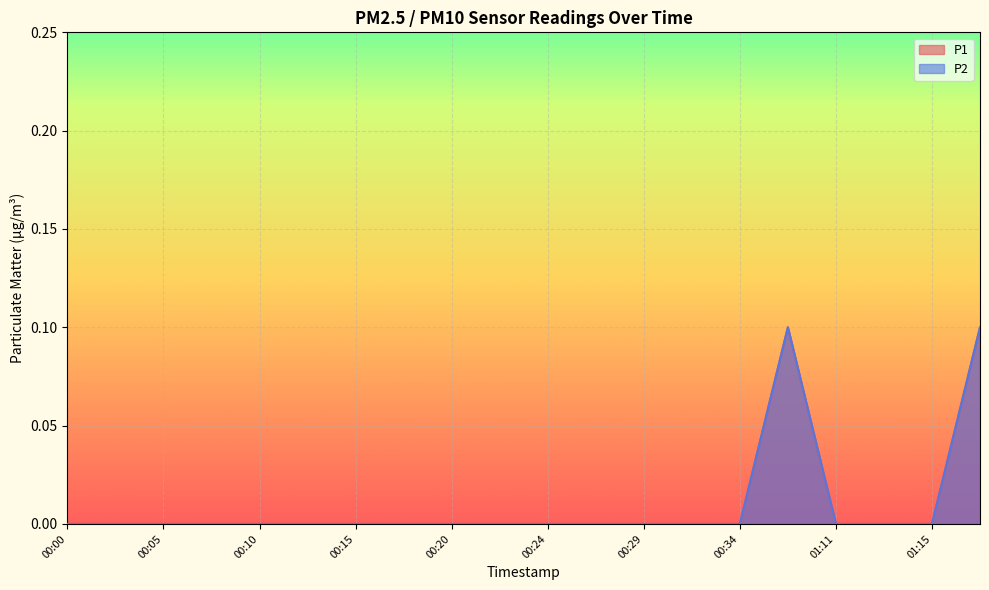

Which label corresponds to the smallest value in the chart?

00:00